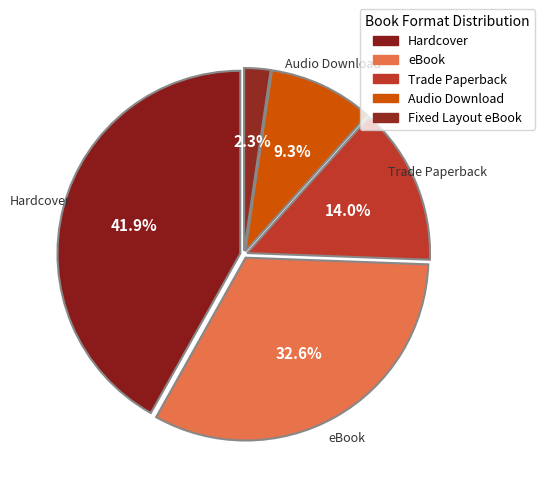

What is the largest slice in the pie chart?

Hardcover